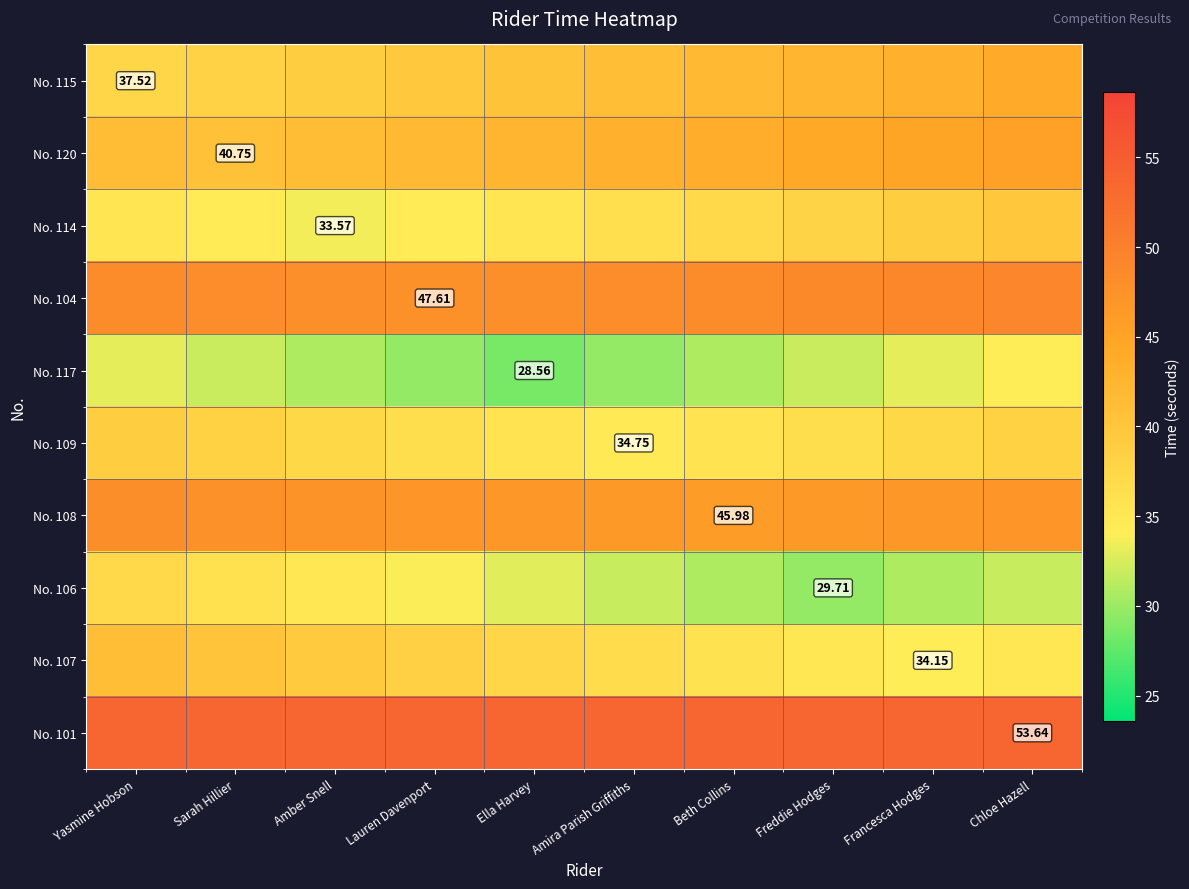

Rank the categories by No. 101 value from highest to lowest.

Lauren Davenport, Yasmine Hobson, Sarah Hillier, Amber Snell, Ella Harvey, Amira Parish Griffiths, Beth Collins, Freddie Hodges, Francesca Hodges, Chloe Hazell